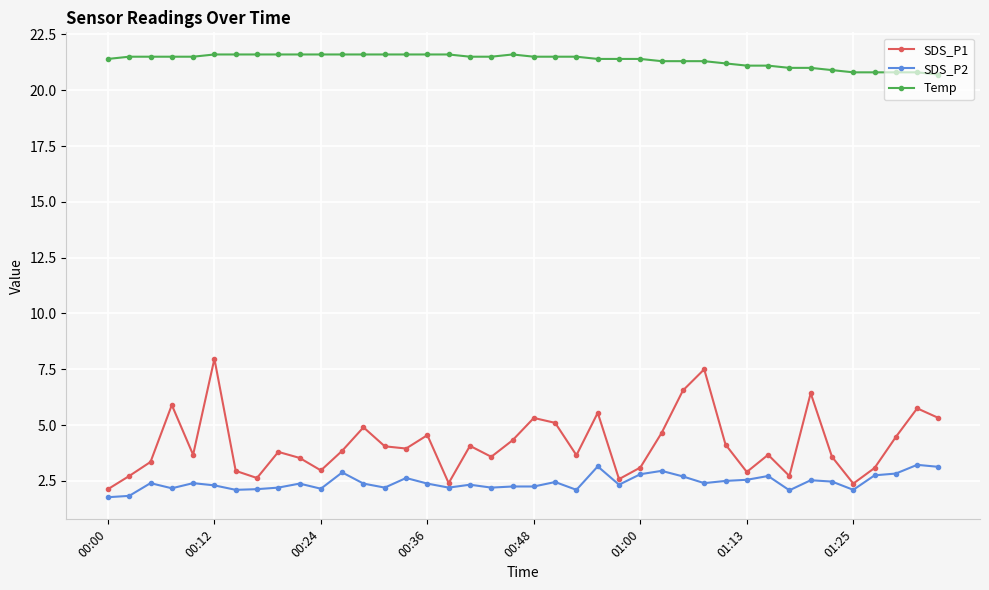

True or false: SDS_P1 has more than 2 points higher than both neighbors.

True